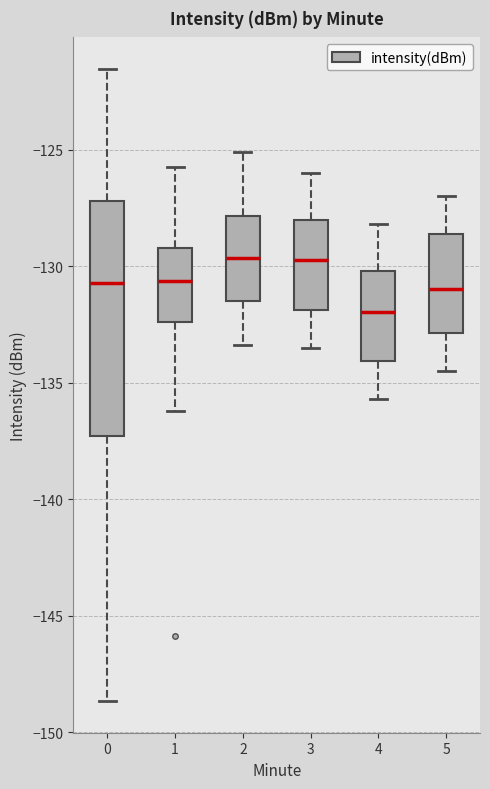

Where does the median line of the box at x = 0 sit on the y-axis? The values are not printed on the chart, so give them approximately, as read against the axis.

-130.5